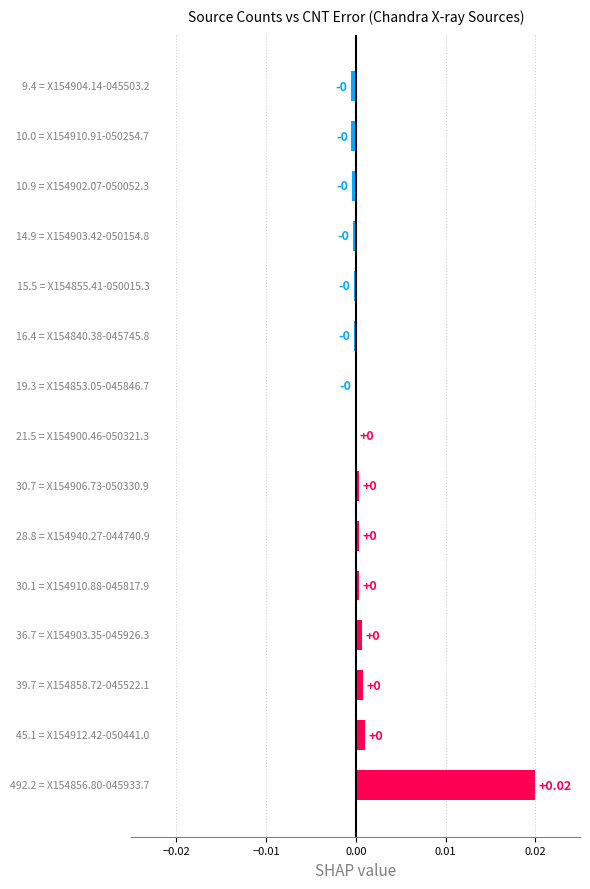

How many data points does each series have?

15